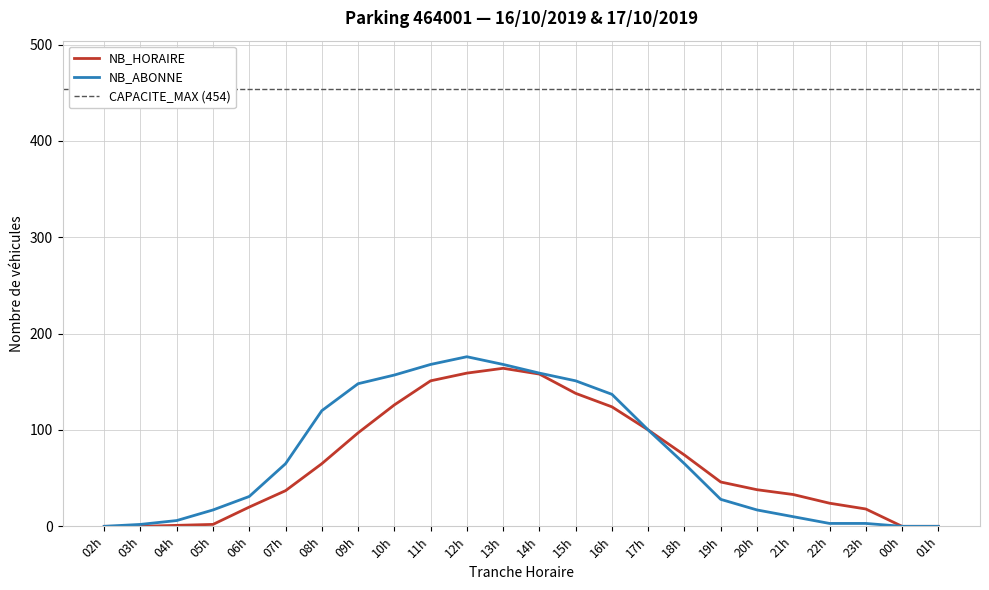

The value of NB_HORAIRE at 02h is 0. True or false?

True